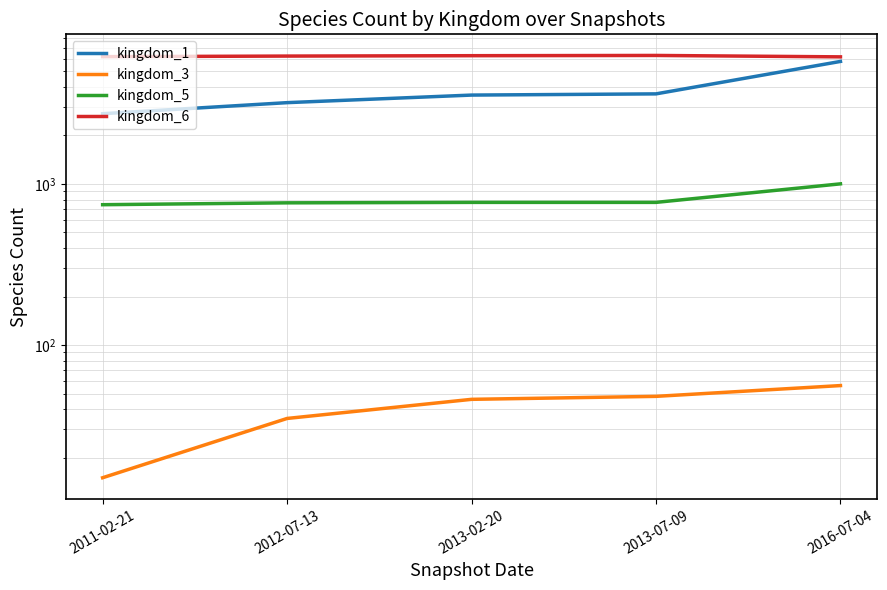

True or false: kingdom_5 and kingdom_3 cross at least once.

False